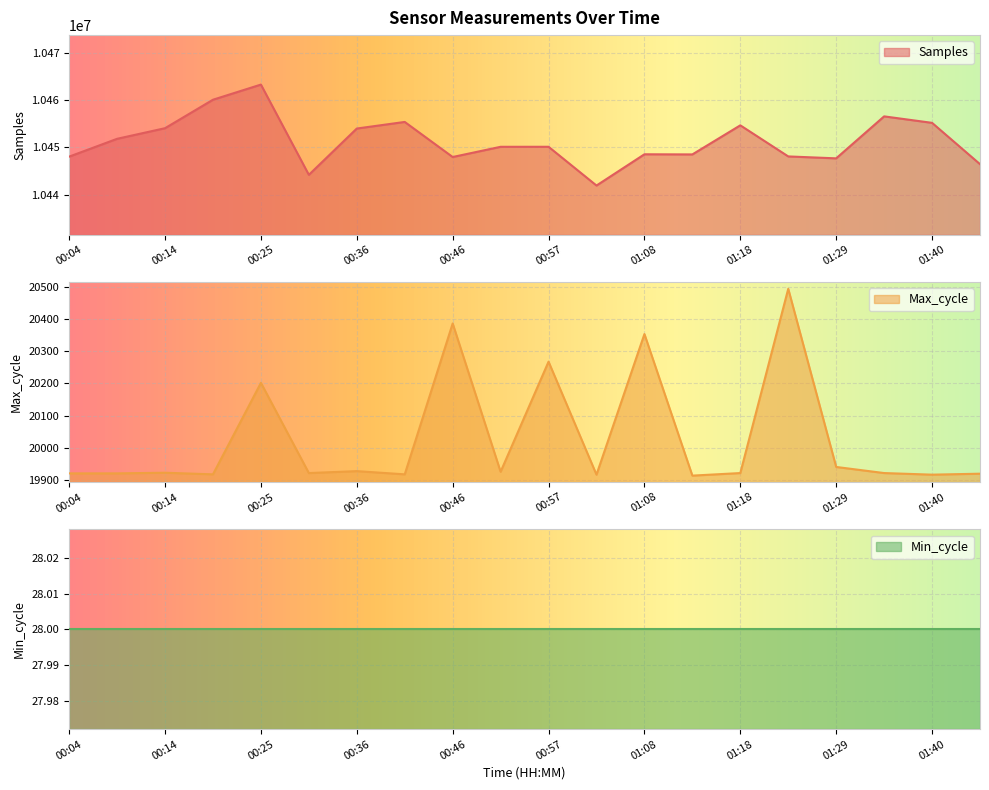

Which category has the lowest value across all series?

01:13